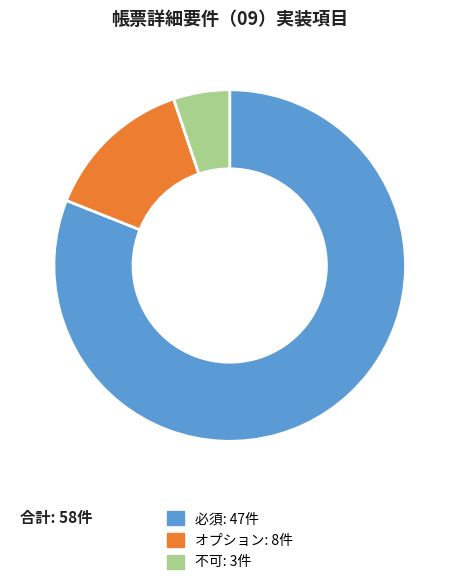

Which has a higher value, 不可 or 必須?

必須